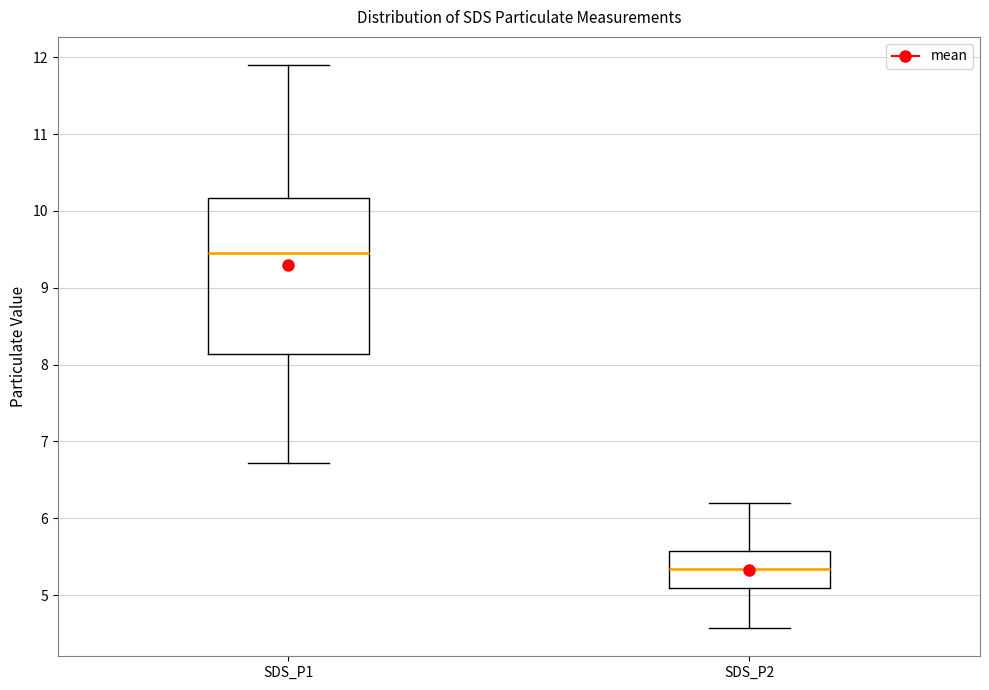

Reading left to right, transcribe this box plot: for each box, give where its median line is, the range the box spans, and where its two whiskers end, as read against the y-axis. The values are not printed on the chart, so give them approximately, as read against the axis.

SDS_P1: median 9.5, box 8.1 to 10.2, whiskers 6.7 to 11.9
SDS_P2: median 5.3, box 5.1 to 5.6, whiskers 4.6 to 6.2